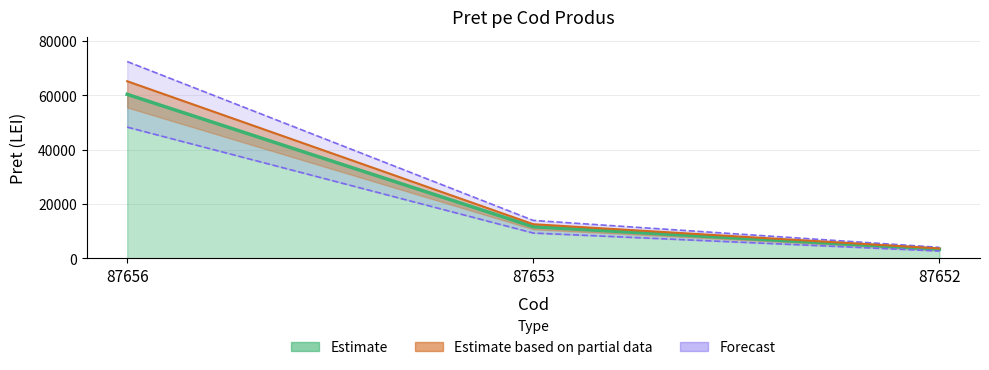

What is the change in value from 87653 to 87652?

-8269.1